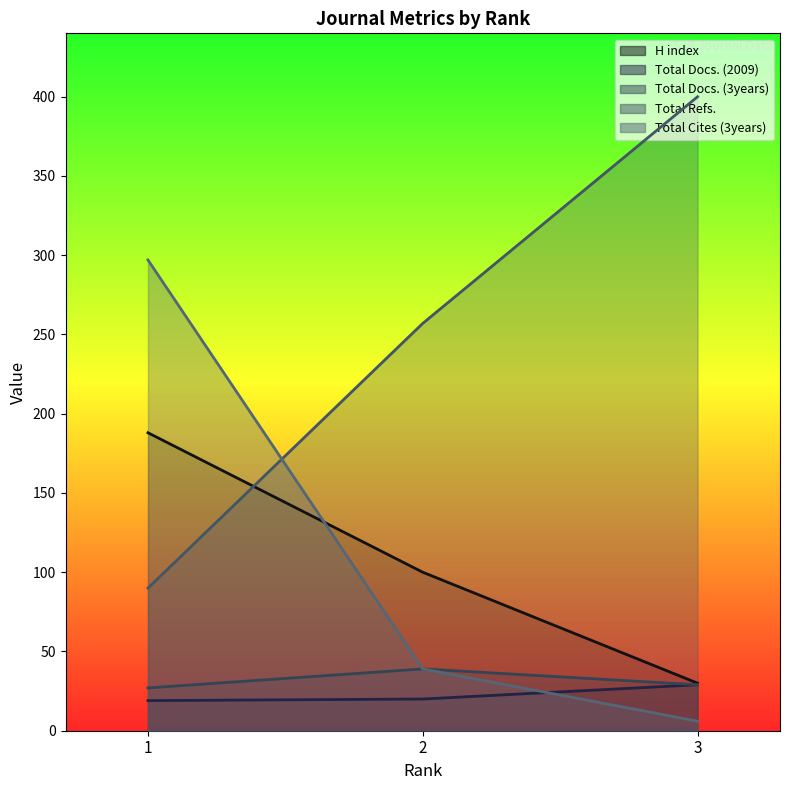

Reading left to right, transcribe all the data shown in this chart.

H index: 188	100	30
Total Docs. (2009): 19	20	29
Total Docs. (3years): 27	39	29
Total Refs.: 90	257	400
Total Cites (3years): 297	39	6